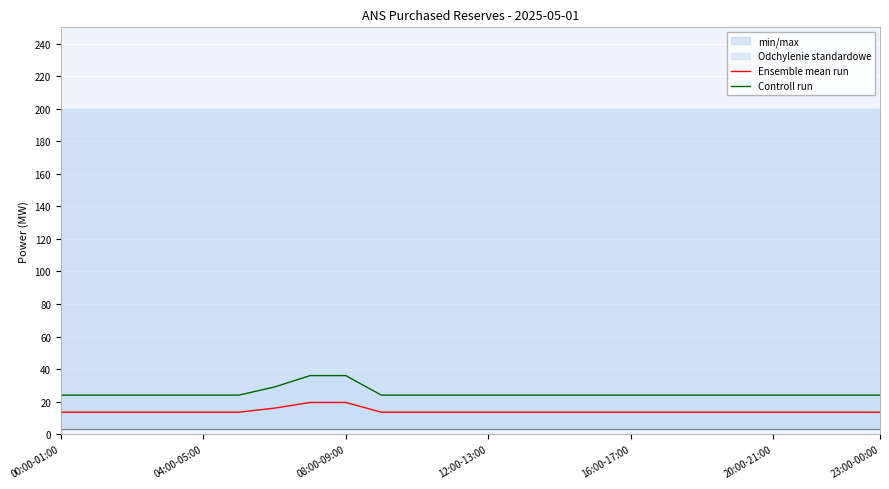

True or false: Ensemble mean run and Controll run cross at least once.

False